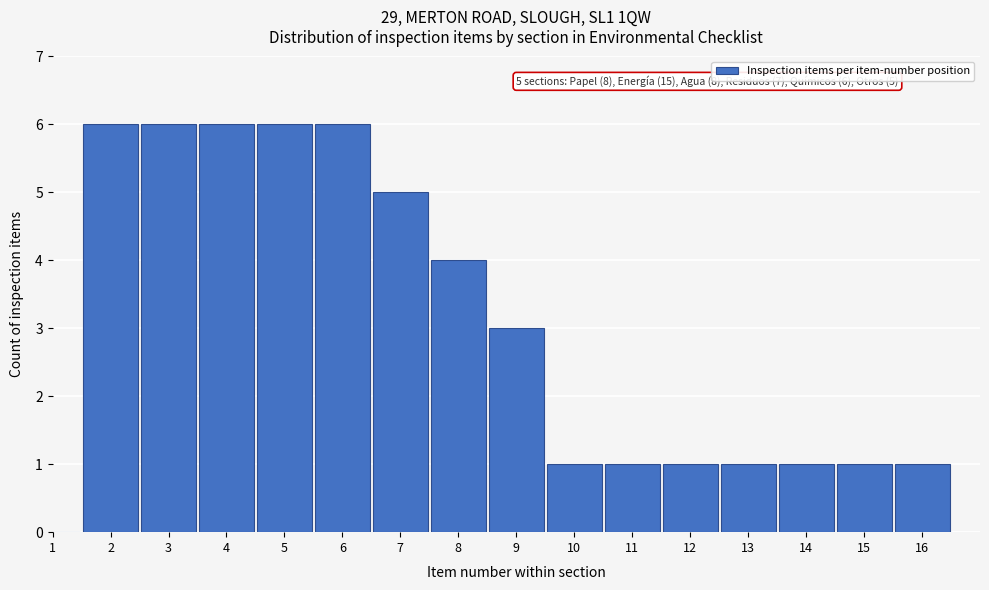

Reading right to left, transcribe all the data shown in this chart.

16=1	15=1	14=1	13=1	12=1	11=1	10=1	9=3	8=4	7=5	6=6	5=6	4=6	3=6	2=6	1=0